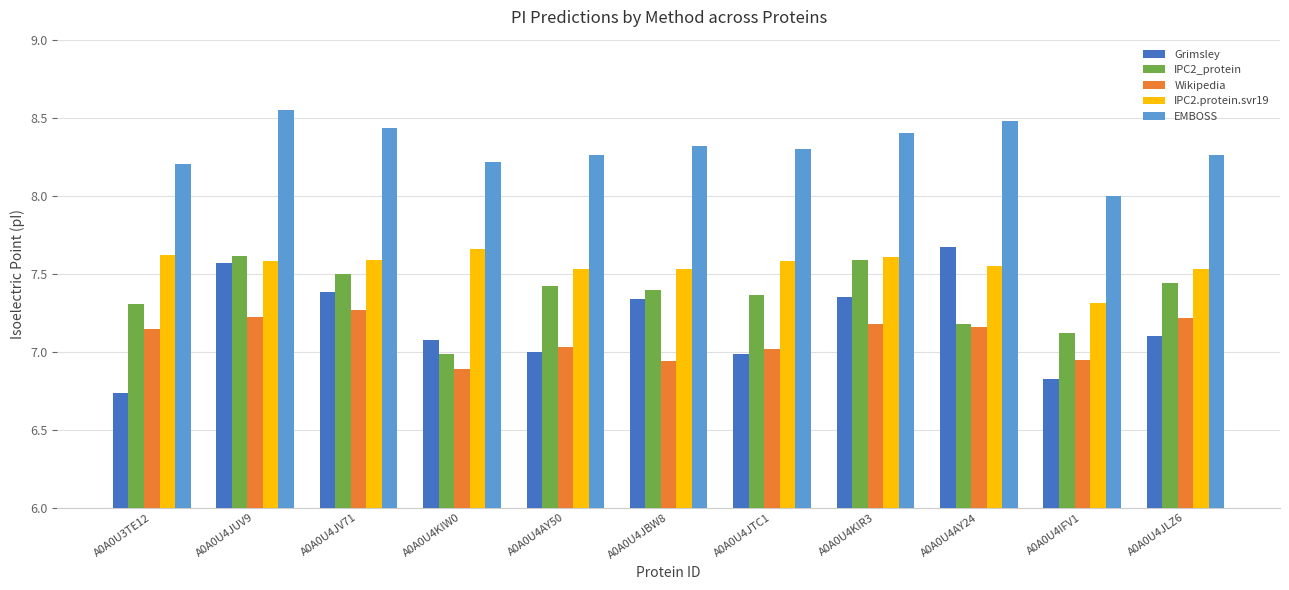

What is the sum of all Grimsley values?

79.0